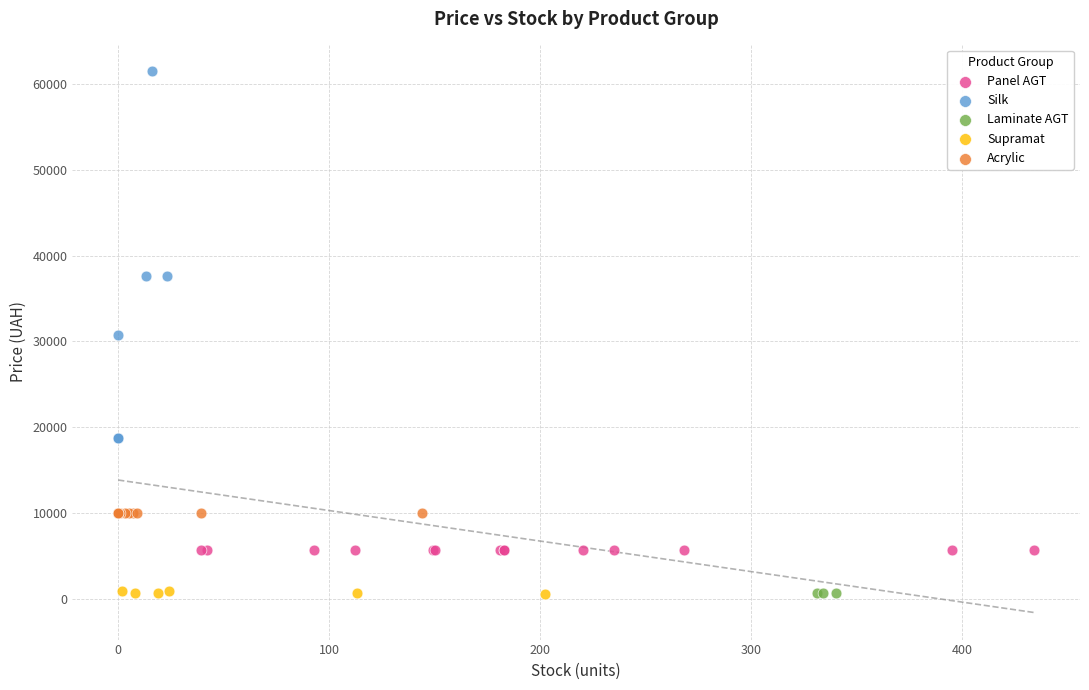

Which series contains the highest Y value?

Silk